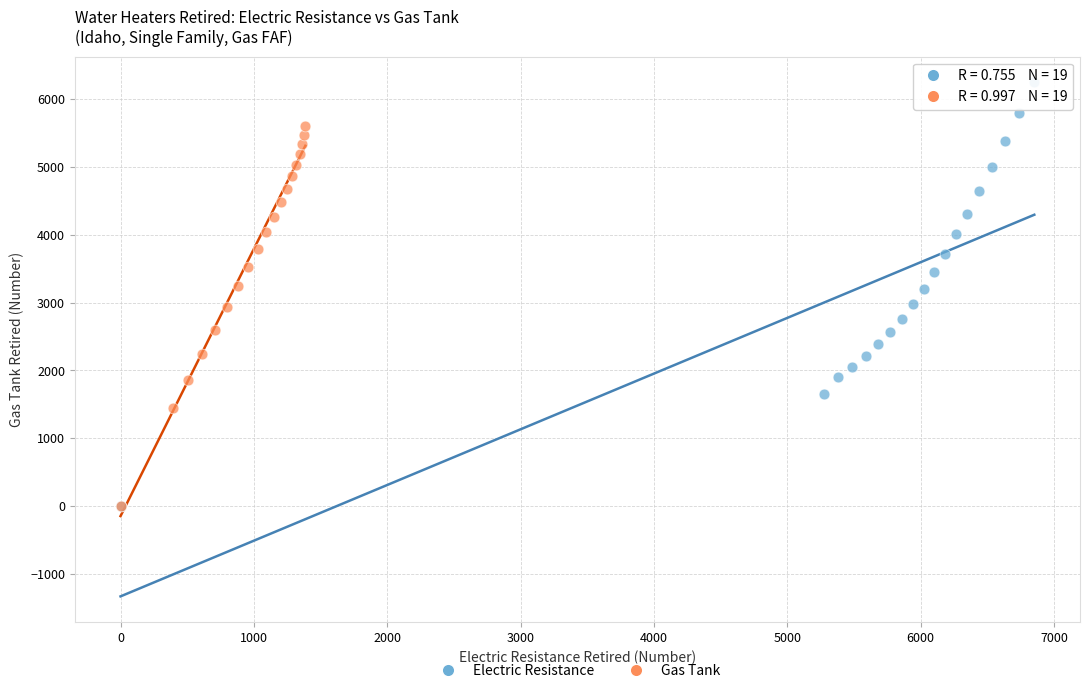

Which series reaches the maximum Y coordinate?

Electric Resistance